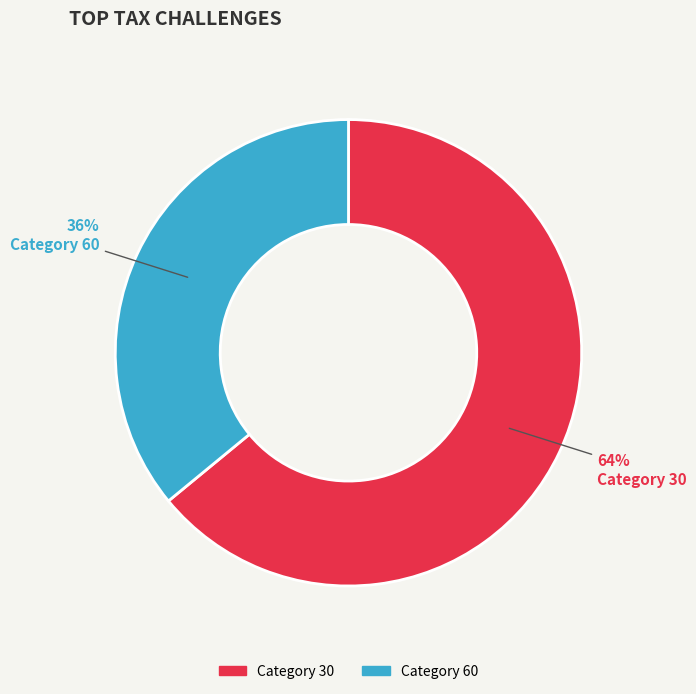

How many segments does this pie chart have?

2